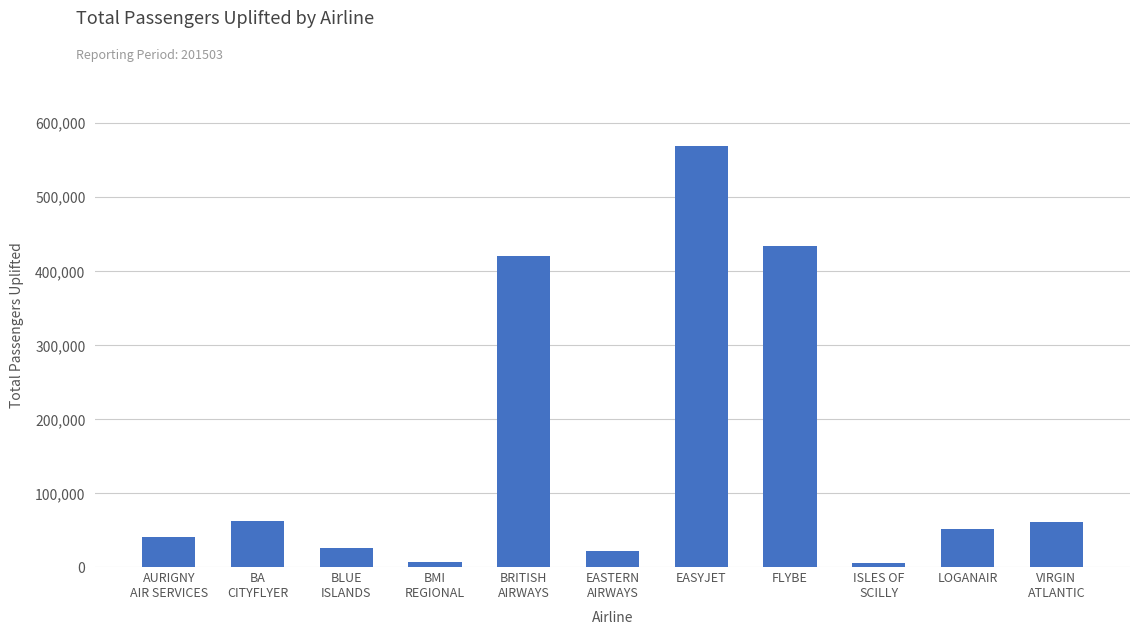

Are the bars horizontal?

No